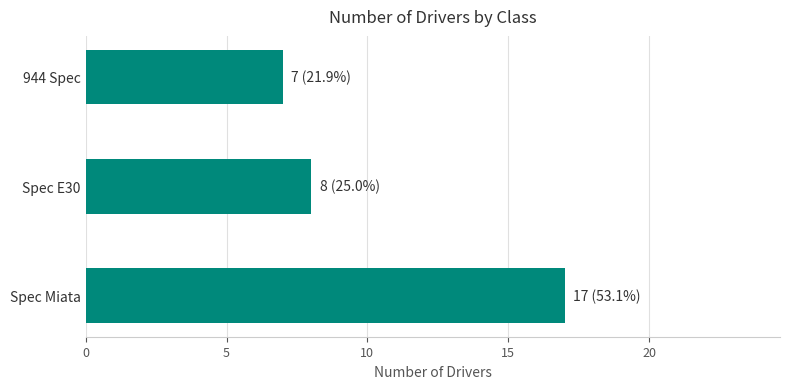

What is the sum of the values at 944 Spec and Spec Miata?

24